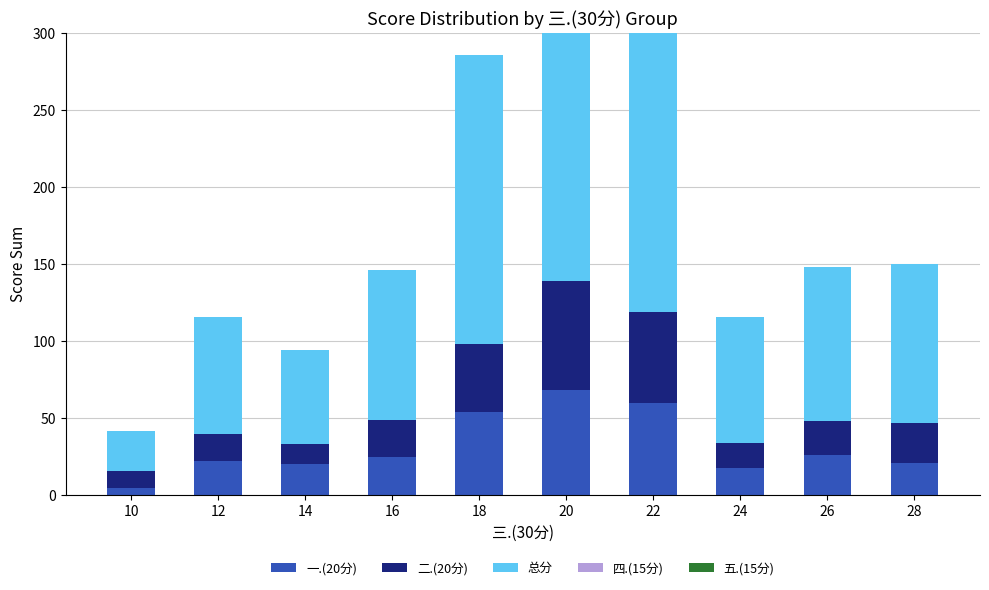

What is the total value across all series at 14?

94